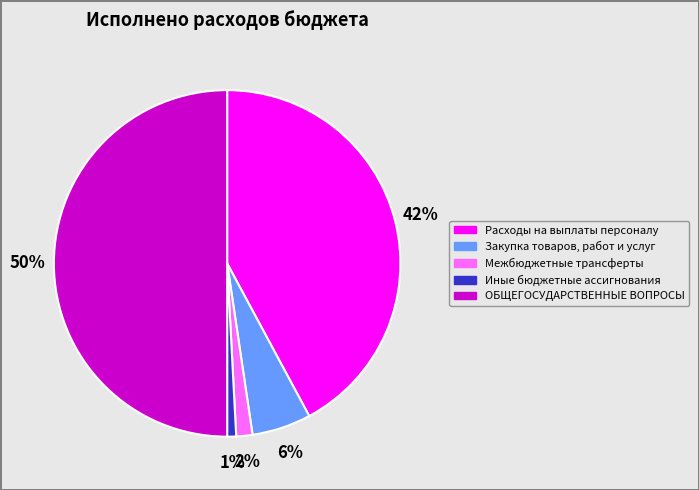

Which category has the smallest portion of the pie?

Иные бюджетные ассигнования